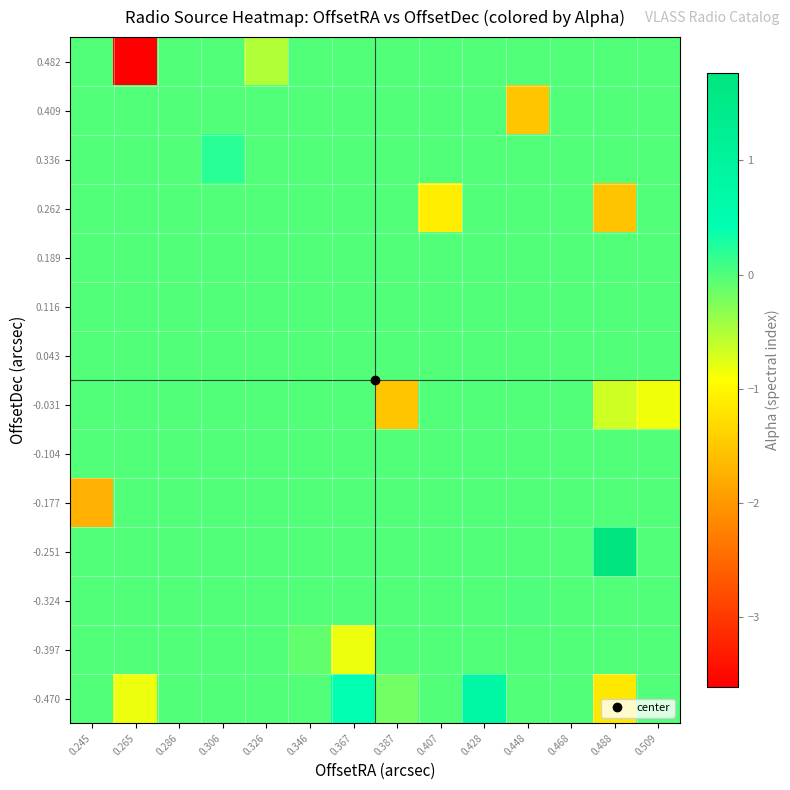

Reading right to left, transcribe all the data shown in this chart.

-0.470: 0.509=0.0	0.488=-1.2	0.468=0.0	0.448=0.0	0.428=0.7	0.407=0.0	0.387=-0.2	0.367=0.4	0.346=0.0	0.326=0.0	0.306=0.0	0.286=0.0	0.265=-0.8	0.245=0.0
-0.397: 0.509=0.0	0.488=0.0	0.468=0.0	0.448=0.0	0.428=0.0	0.407=0.0	0.387=0.0	0.367=-0.8	0.346=-0.1	0.326=0.0	0.306=0.0	0.286=0.0	0.265=0.0	0.245=0.0
-0.324: 0.509=0.0	0.488=0.0	0.468=0.0	0.448=0.0	0.428=0.0	0.407=0.0	0.387=0.0	0.367=0.0	0.346=0.0	0.326=0.0	0.306=0.0	0.286=0.0	0.265=0.0	0.245=0.0
-0.251: 0.509=0.0	0.488=1.8	0.468=0.0	0.448=0.0	0.428=0.0	0.407=0.0	0.387=0.0	0.367=0.0	0.346=0.0	0.326=0.0	0.306=0.0	0.286=0.0	0.265=0.0	0.245=0.0
-0.177: 0.509=0.0	0.488=0.0	0.468=0.0	0.448=0.0	0.428=0.0	0.407=0.0	0.387=0.0	0.367=0.0	0.346=0.0	0.326=0.0	0.306=0.0	0.286=0.0	0.265=0.0	0.245=-1.7
-0.104: 0.509=0.0	0.488=0.0	0.468=0.0	0.448=0.0	0.428=0.0	0.407=0.0	0.387=0.0	0.367=0.0	0.346=0.0	0.326=0.0	0.306=0.0	0.286=0.0	0.265=0.0	0.245=0.0
-0.031: 0.509=-0.9	0.488=-0.7	0.468=0.0	0.448=0.0	0.428=0.0	0.407=0.0	0.387=-1.5	0.367=0.0	0.346=0.0	0.326=0.0	0.306=0.0	0.286=0.0	0.265=0.0	0.245=0.0
0.043: 0.509=0.0	0.488=0.0	0.468=0.0	0.448=0.0	0.428=0.0	0.407=0.0	0.387=0.0	0.367=0.0	0.346=0.0	0.326=0.0	0.306=0.0	0.286=0.0	0.265=0.0	0.245=0.0
0.116: 0.509=0.0	0.488=0.0	0.468=0.0	0.448=0.0	0.428=0.0	0.407=0.0	0.387=0.0	0.367=0.0	0.346=0.0	0.326=0.0	0.306=0.0	0.286=0.0	0.265=0.0	0.245=0.0
0.189: 0.509=0.0	0.488=0.0	0.468=0.0	0.448=0.0	0.428=0.0	0.407=0.0	0.387=0.0	0.367=0.0	0.346=0.0	0.326=0.0	0.306=0.0	0.286=0.0	0.265=0.0	0.245=0.0
0.262: 0.509=0.0	0.488=-1.5	0.468=0.0	0.448=0.0	0.428=0.0	0.407=-1.1	0.387=0.0	0.367=0.0	0.346=0.0	0.326=0.0	0.306=0.0	0.286=0.0	0.265=0.0	0.245=0.0
0.336: 0.509=0.0	0.488=0.0	0.468=0.0	0.448=0.0	0.428=0.0	0.407=0.0	0.387=0.0	0.367=0.0	0.346=0.0	0.326=0.0	0.306=0.2	0.286=0.0	0.265=0.0	0.245=0.0
0.409: 0.509=0.0	0.488=0.0	0.468=0.0	0.448=-1.5	0.428=0.0	0.407=0.0	0.387=0.0	0.367=0.0	0.346=0.0	0.326=0.0	0.306=0.0	0.286=0.0	0.265=0.0	0.245=0.0
0.482: 0.509=0.0	0.488=0.0	0.468=0.0	0.448=0.0	0.428=0.0	0.407=0.0	0.387=0.0	0.367=0.0	0.346=0.0	0.326=-0.5	0.306=0.0	0.286=0.0	0.265=-3.6	0.245=0.0